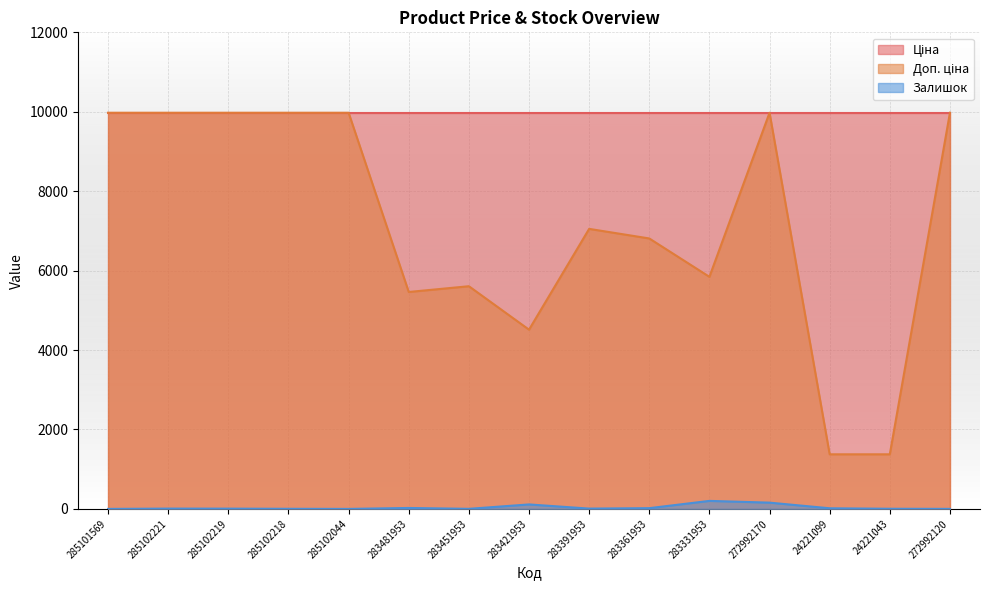

What is the sum of the Доп. ціна values at 285102219 and 283451953?

15582.2